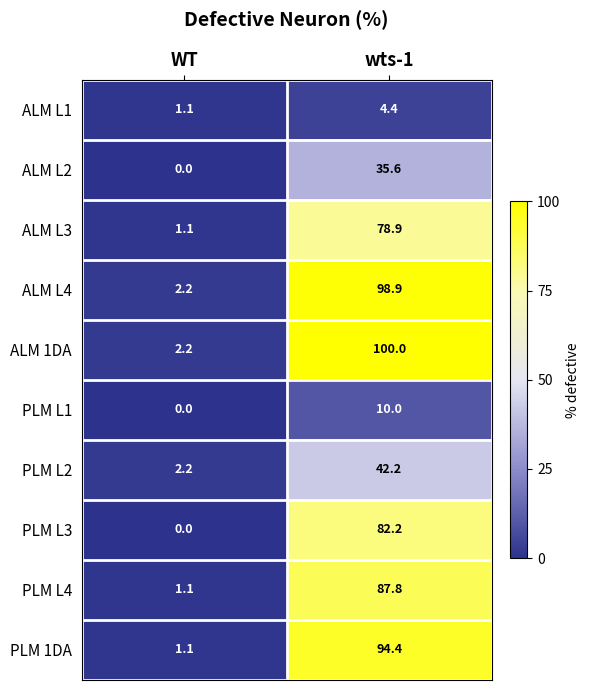

Reading left to right, extract all data points from this chart.

ALM L1: 1.1	4.4
ALM L2: 0.0	35.6
ALM L3: 1.1	78.9
ALM L4: 2.2	98.9
ALM 1DA: 2.2	100.0
PLM L1: 0.0	10.0
PLM L2: 2.2	42.2
PLM L3: 0.0	82.2
PLM L4: 1.1	87.8
PLM 1DA: 1.1	94.4